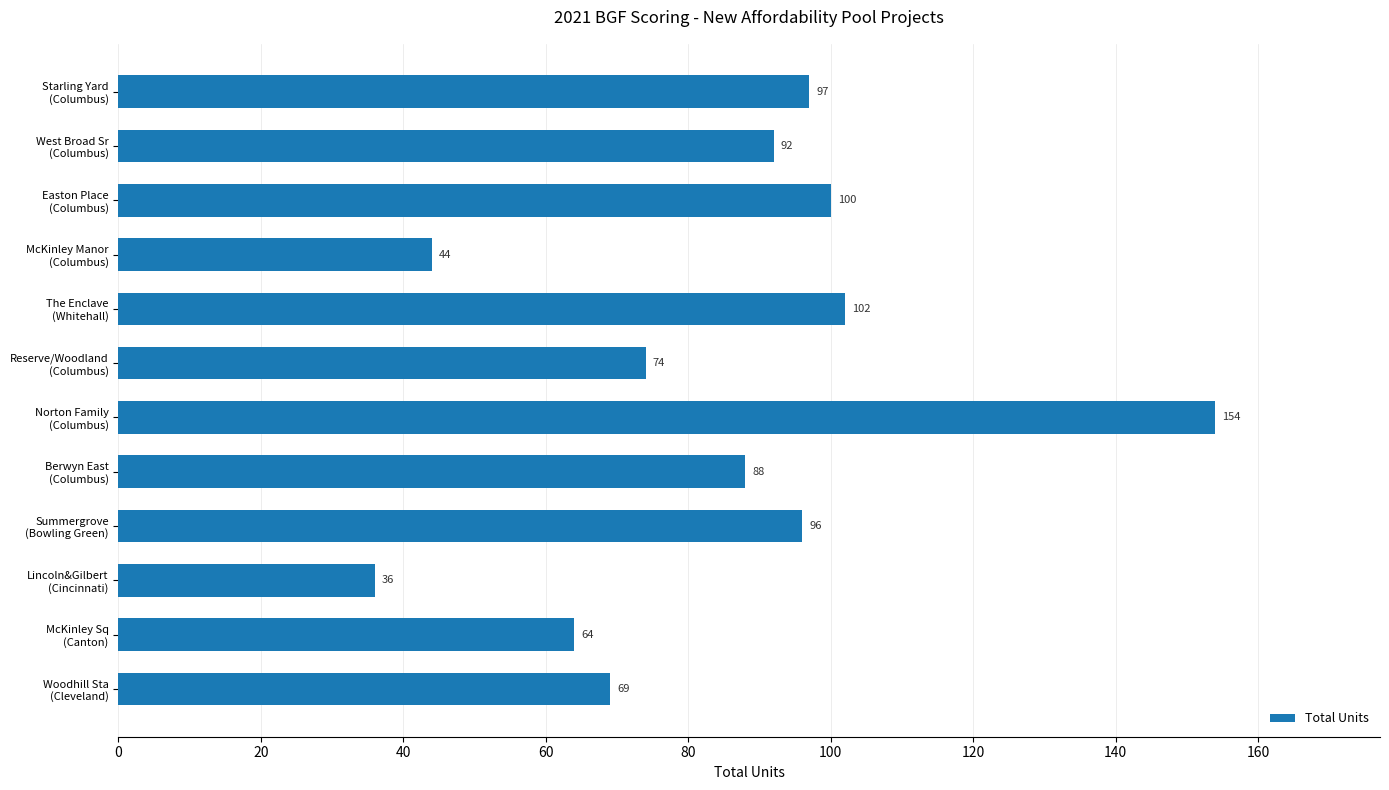

Rank the categories by value from highest to lowest.

Norton Family
(Columbus), The Enclave
(Whitehall), Easton Place
(Columbus), Starling Yard
(Columbus), Summergrove
(Bowling Green), West Broad Sr
(Columbus), Berwyn East
(Columbus), Reserve/Woodland
(Columbus), Woodhill Sta
(Cleveland), McKinley Sq
(Canton), McKinley Manor
(Columbus), Lincoln&Gilbert
(Cincinnati)